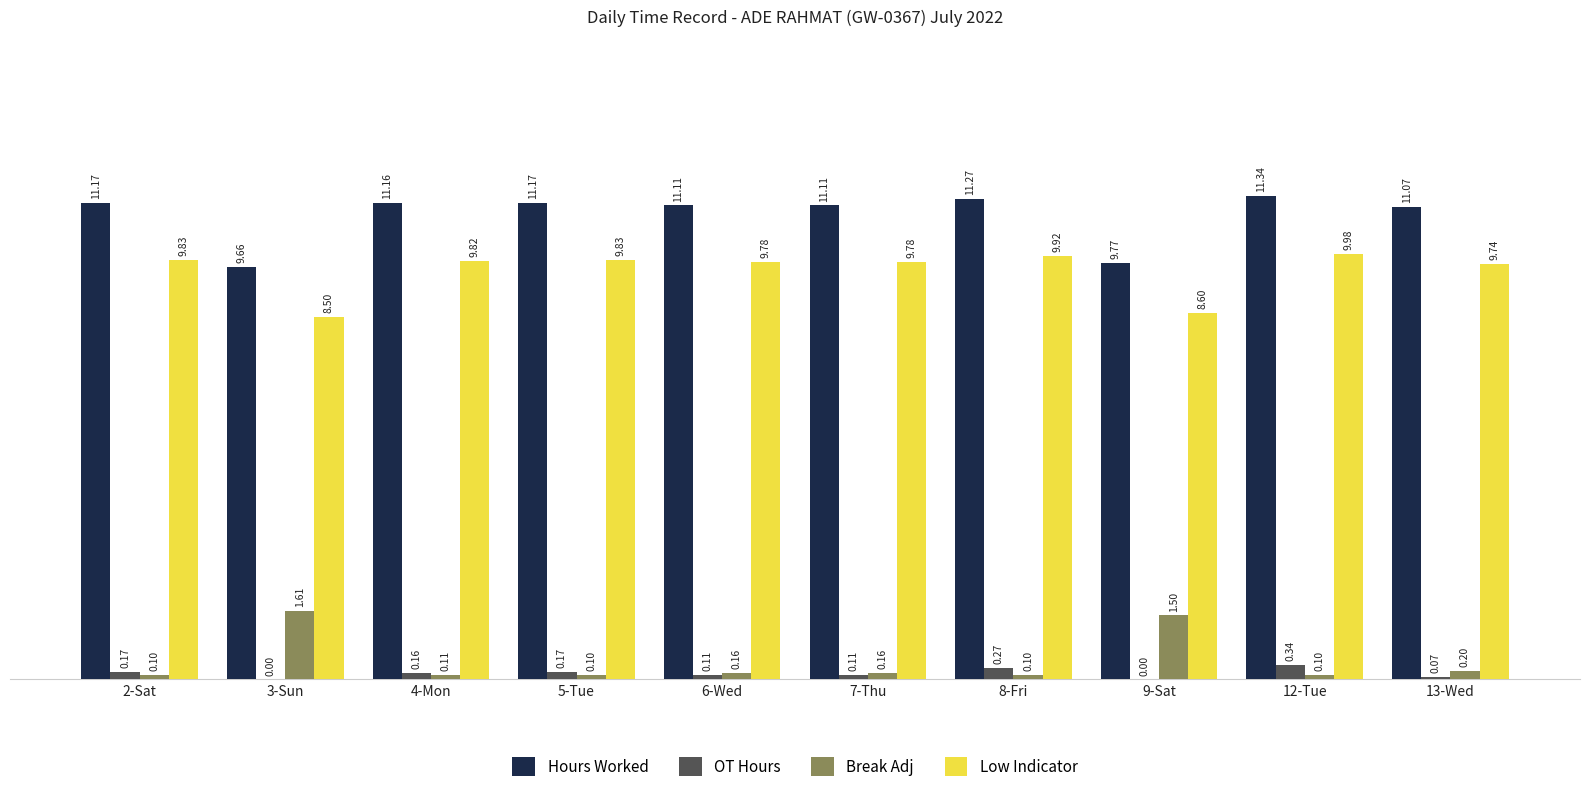

Between 3-Sun and 12-Tue, which series saw the biggest shift?

Hours Worked